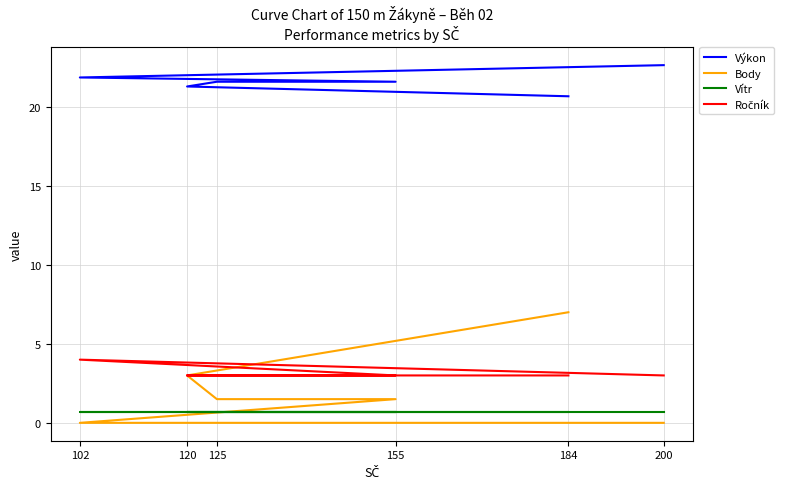

At which category does Ročník reach its first local peak?

102